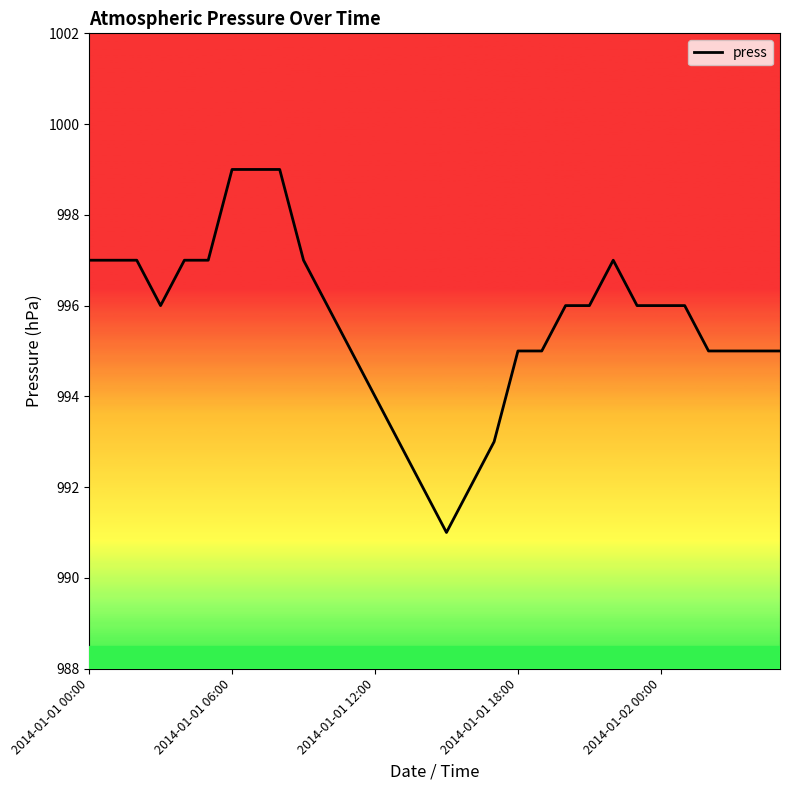

What is the difference between the maximum and minimum values?

8